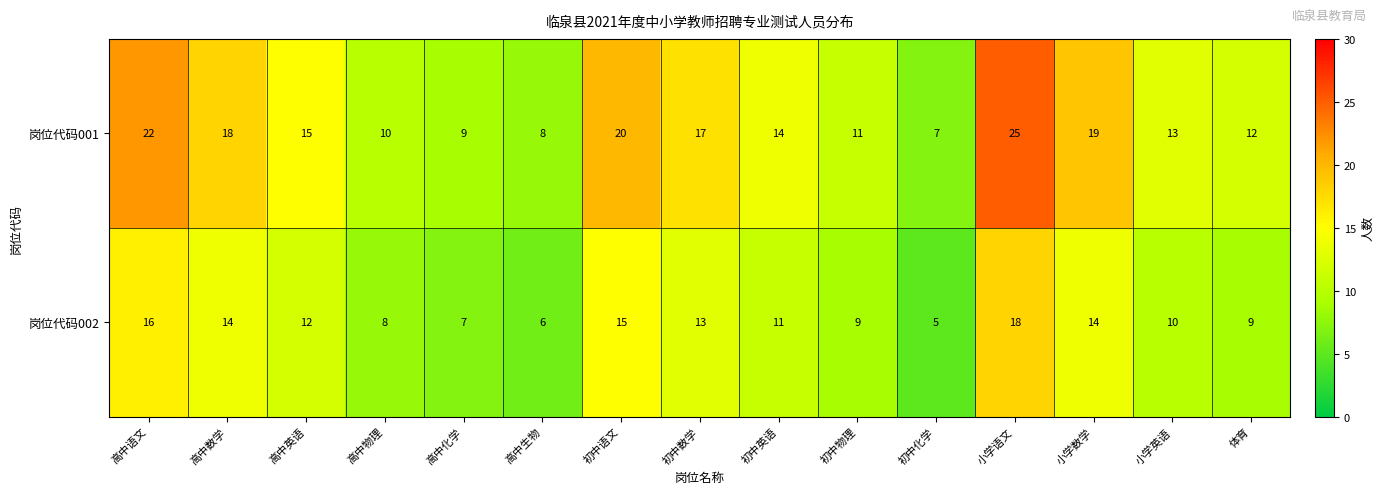

Is it true that 岗位代码001 equals 17 at 体育?

False